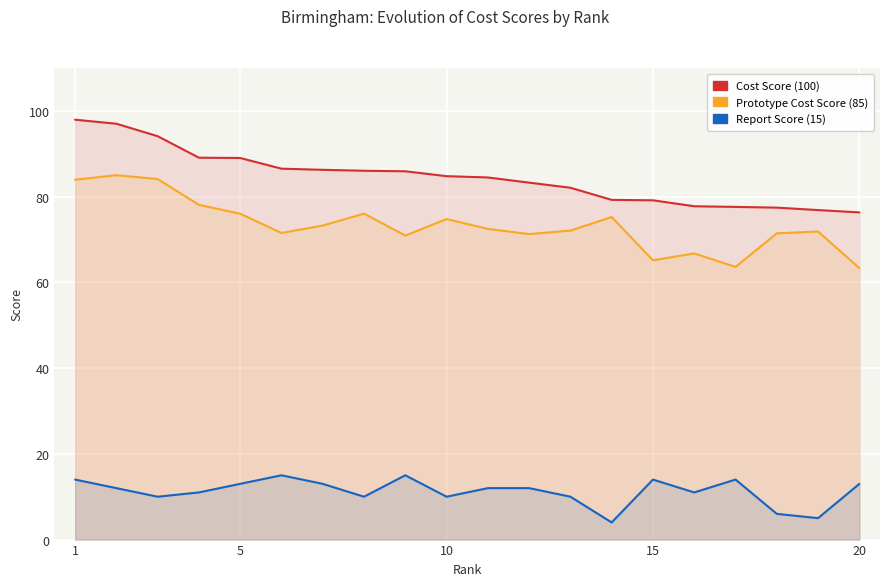

How many distinct data groups are displayed?

3